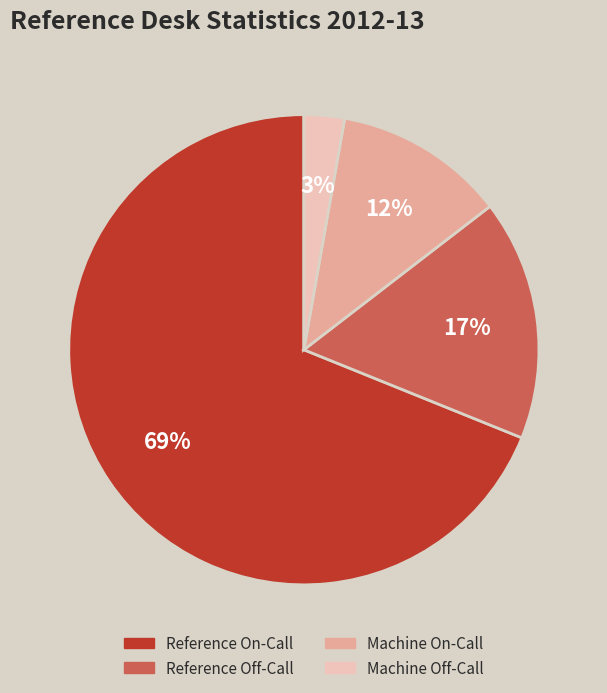

Rank the categories by value from highest to lowest.

Reference On-Call, Reference Off-Call, Machine On-Call, Machine Off-Call